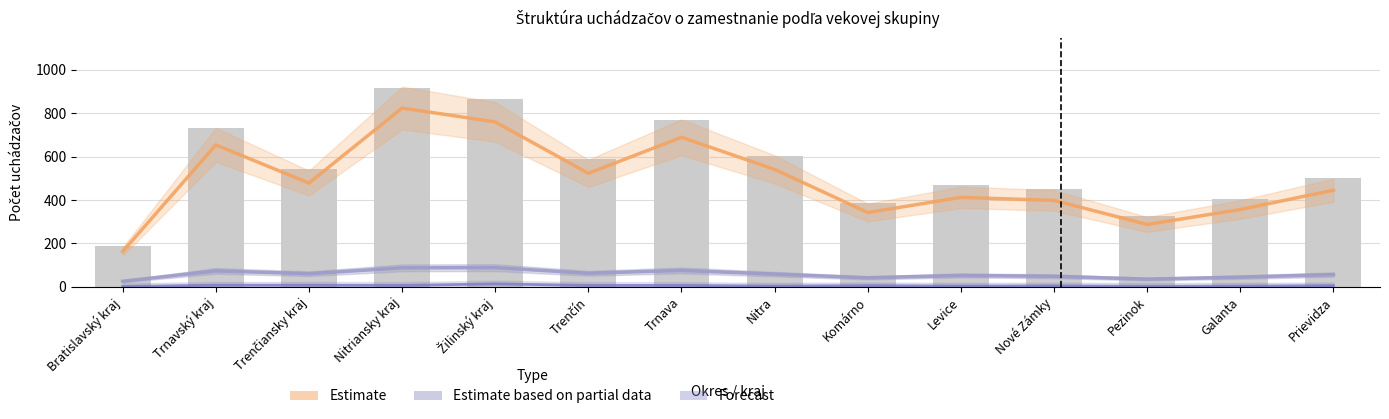

Reading left to right, what are all the values shown in this chart?

20 - 24 (Estimate): Bratislavský kraj=162	Trnavský kraj=654	Trenčiansky kraj=478	Nitriansky kraj=824	Žilinský kraj=760	Trenčín=523	Trnava=689	Nitra=541	Komárno=342	Levice=412	Nové Zámky=398	Pezinok=287	Galanta=356	Prievidza=445
25 - 29 (Partial): Bratislavský kraj=25	Trnavský kraj=73	Trenčiansky kraj=60	Nitriansky kraj=87	Žilinský kraj=88	Trenčín=62	Trnava=75	Nitra=58	Komárno=41	Levice=52	Nové Zámky=48	Pezinok=35	Galanta=44	Prievidza=56
do 19 r. (Forecast): Bratislavský kraj=1	Trnavský kraj=7	Trenčiansky kraj=7	Nitriansky kraj=6	Žilinský kraj=13	Trenčín=6	Trnava=6	Nitra=3	Komárno=5	Levice=3	Nové Zámky=4	Pezinok=2	Galanta=3	Prievidza=5
Spolu: Bratislavský kraj=188	Trnavský kraj=734	Trenčiansky kraj=545	Nitriansky kraj=917	Žilinský kraj=866	Trenčín=591	Trnava=770	Nitra=602	Komárno=388	Levice=467	Nové Zámky=450	Pezinok=324	Galanta=403	Prievidza=501